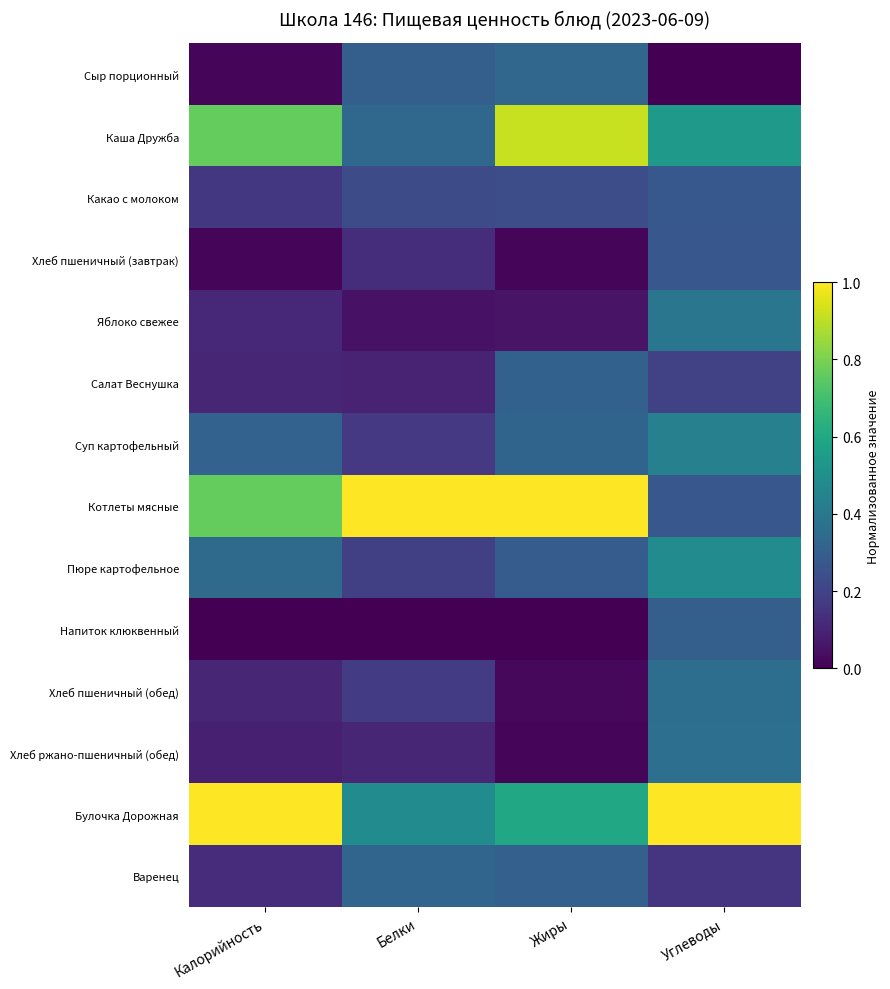

List the series in order of their peak value, lowest first.

Хлеб пшеничный (завтрак), Какао с молоком, Напиток клюквенный, Салат Веснушка, Варенец, Сыр порционный, Хлеб пшеничный (обед), Хлеб ржано-пшеничный (обед), Яблоко свежее, Суп картофельный, Пюре картофельное, Каша Дружба, Котлеты мясные, Булочка Дорожная